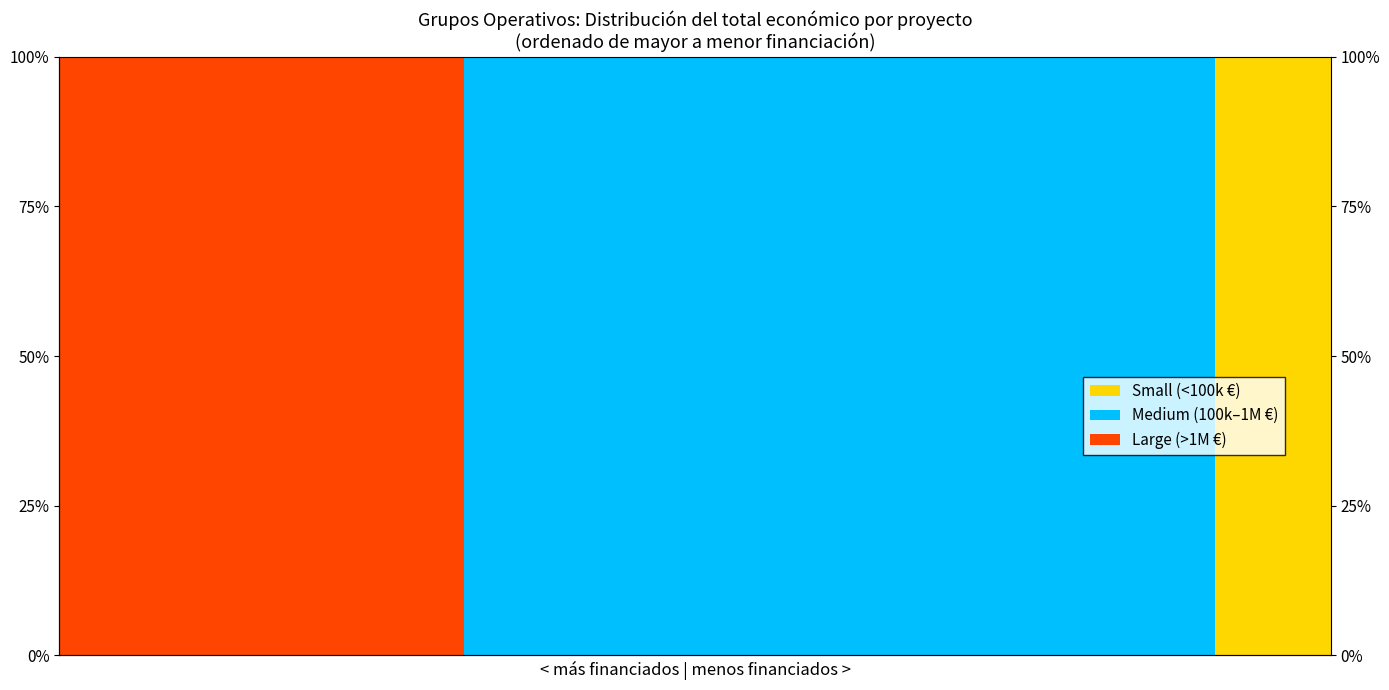

Reading left to right, list all the values displayed in this chart.

Small (<100k €): 0=0	1=0	2=0	3=0	4=0	5=0	6=0	7=0	8=0	9=0	10=0	11=0	12=0	13=0	14=0	15=0	16=0	17=0	18=0	19=0	20=100	21=100
Medium (100k–1M €): 0=0	1=0	2=0	3=0	4=0	5=0	6=0	7=100	8=100	9=100	10=100	11=100	12=100	13=100	14=100	15=100	16=100	17=100	18=100	19=100	20=0	21=0
Large (>1M €): 0=100	1=100	2=100	3=100	4=100	5=100	6=100	7=0	8=0	9=0	10=0	11=0	12=0	13=0	14=0	15=0	16=0	17=0	18=0	19=0	20=0	21=0